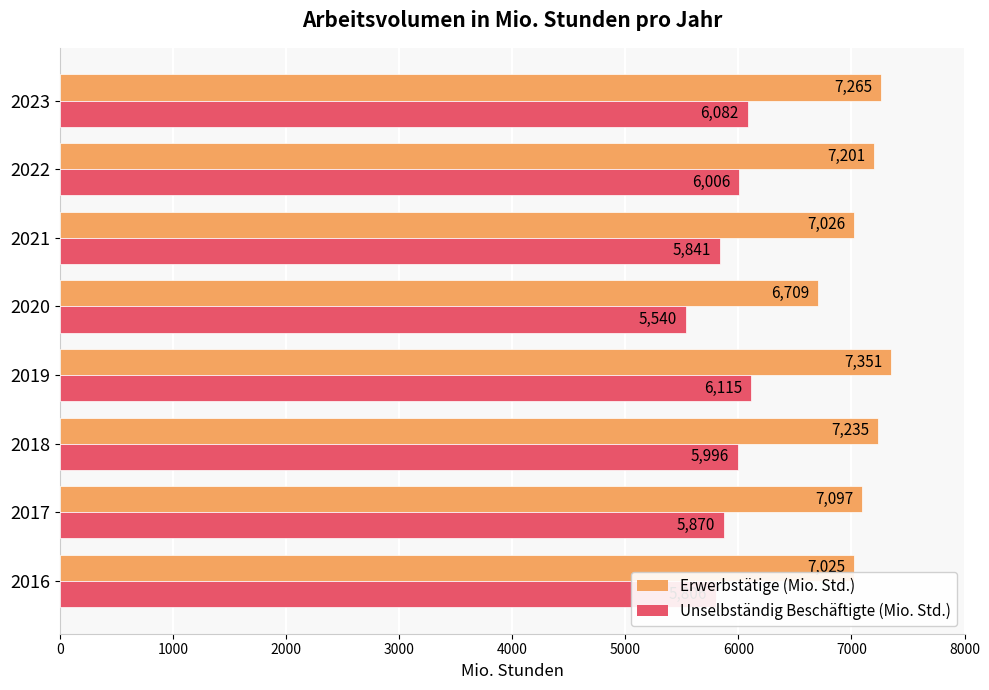

What is the difference between the Erwerbstätige (Mio. Std.) values at 2023 and 2022?

64.0